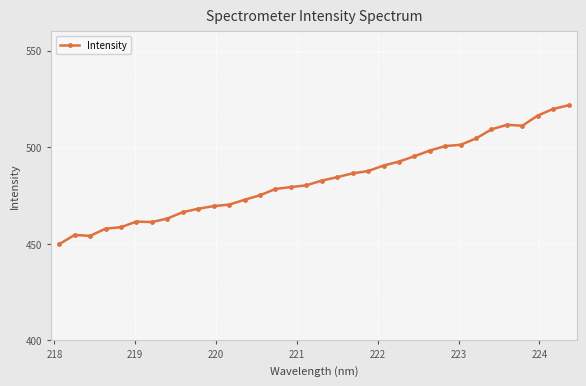

What is the minimum value shown in the chart?

449.9